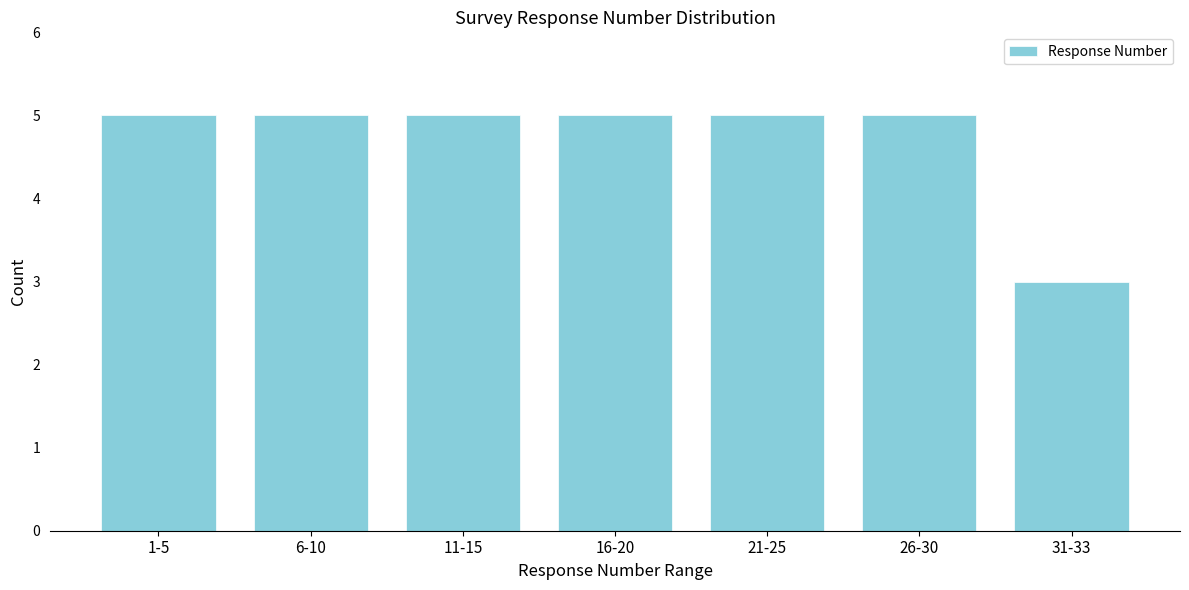

Reading left to right, what are all the values shown in this chart?

5	5	5	5	5	5	3